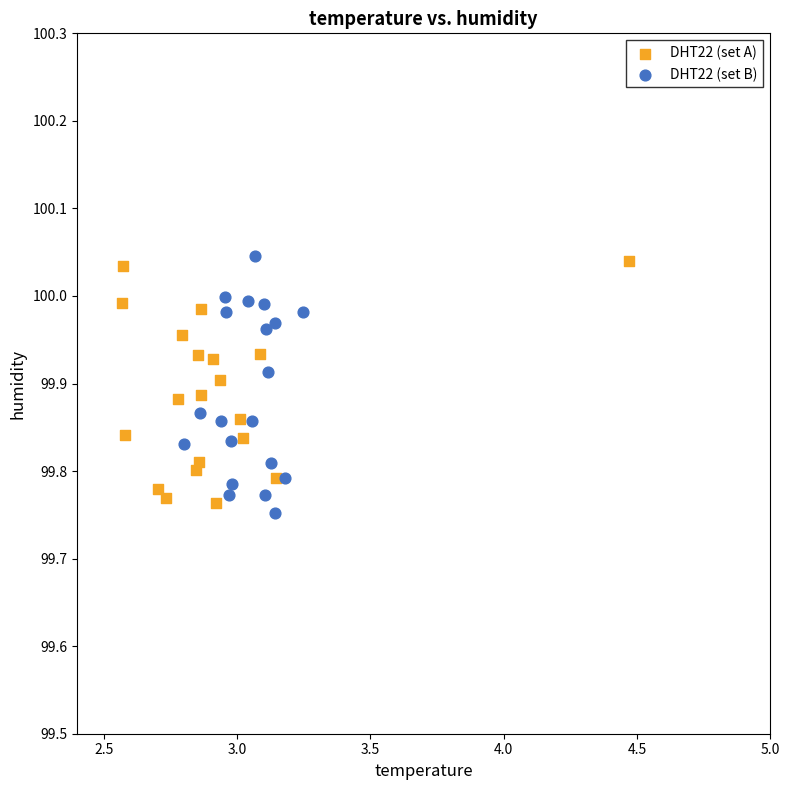

What are all the series names shown in the legend?

DHT22 (set A), DHT22 (set B)